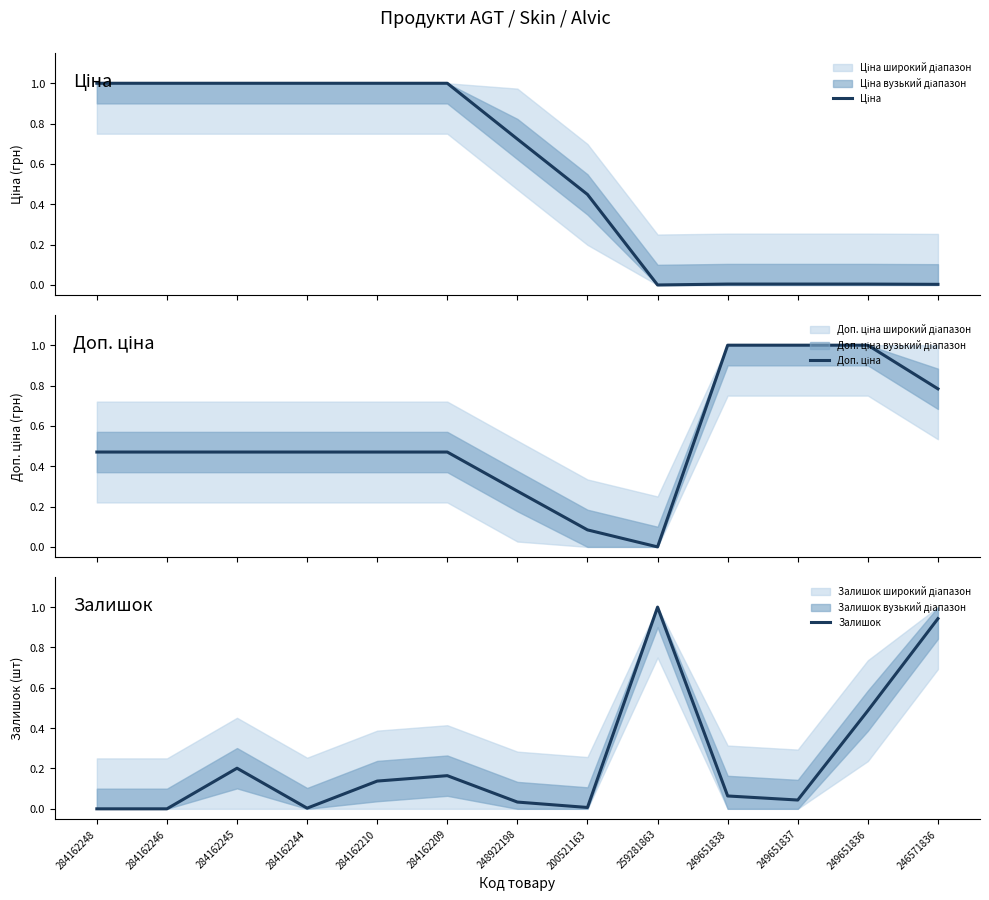

The Залишок series shows 0.0 at 249651837. True or false?

True